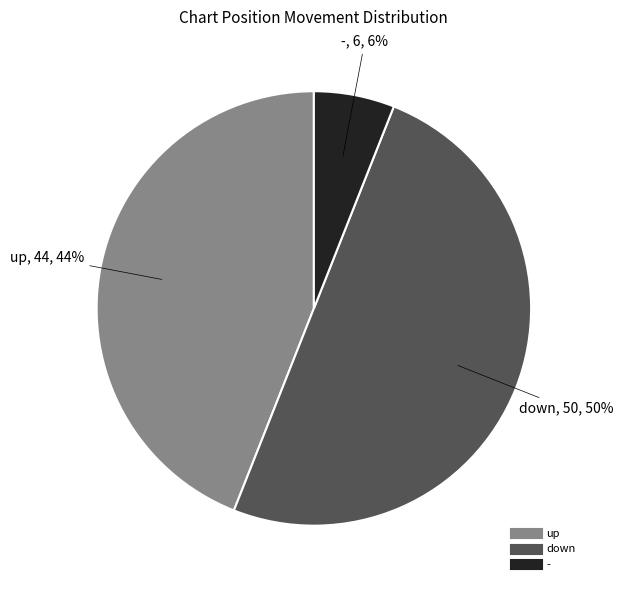

Approximately how many times larger is the value at - compared to up?

0.1